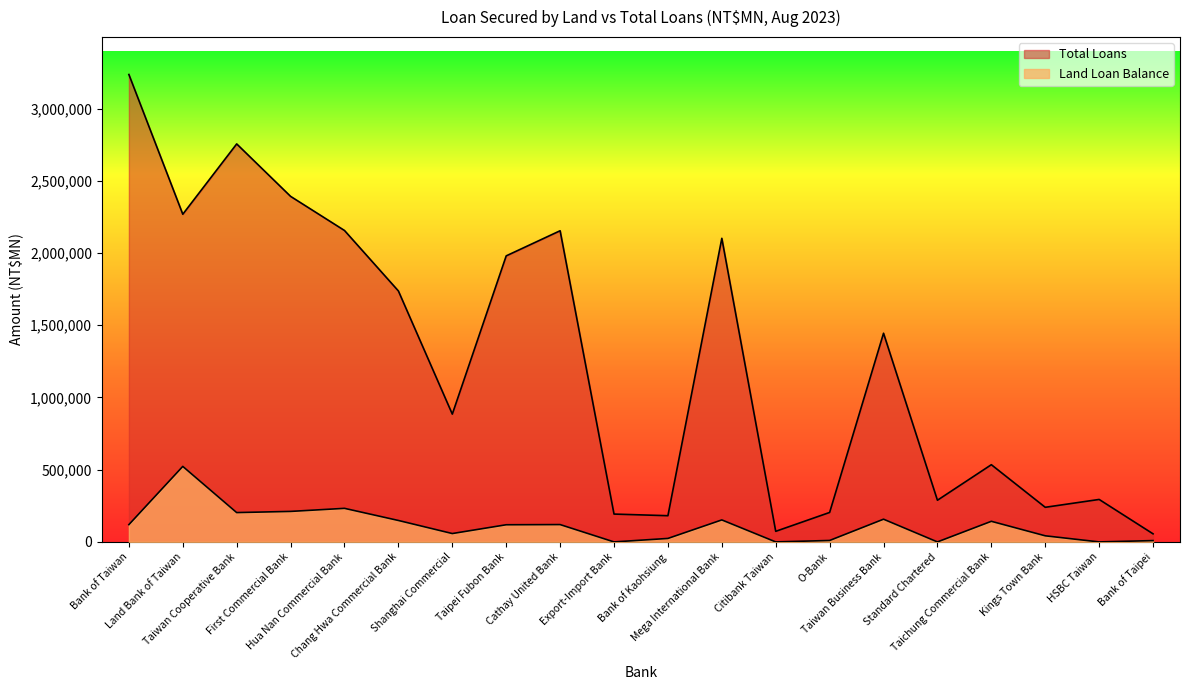

What are all the series names shown in the legend?

Land Loan Balance, Total Loans